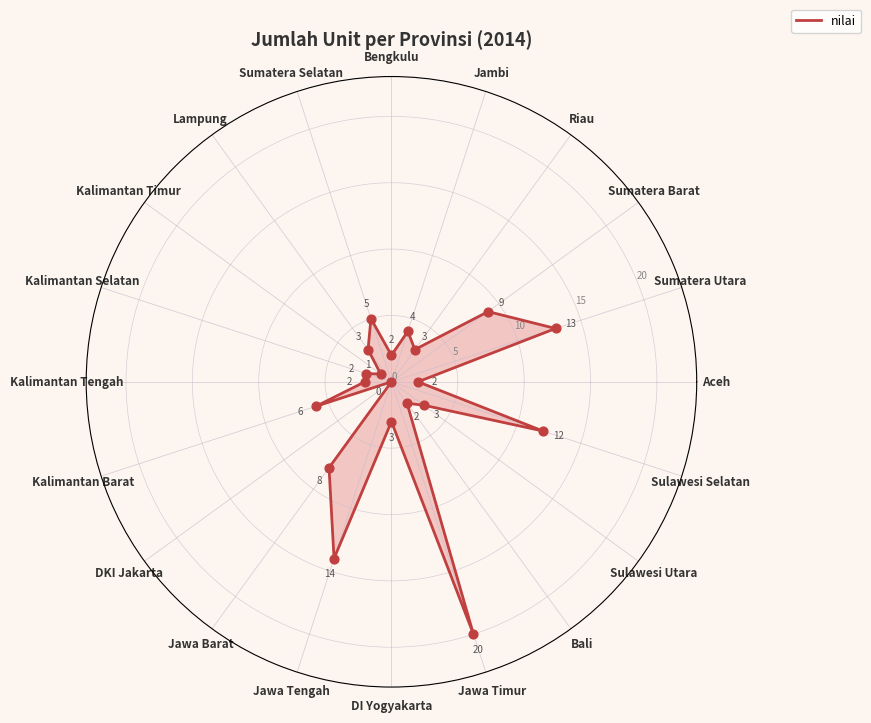

Which has a higher value, Kalimantan Selatan or Sulawesi Utara?

Sulawesi Utara